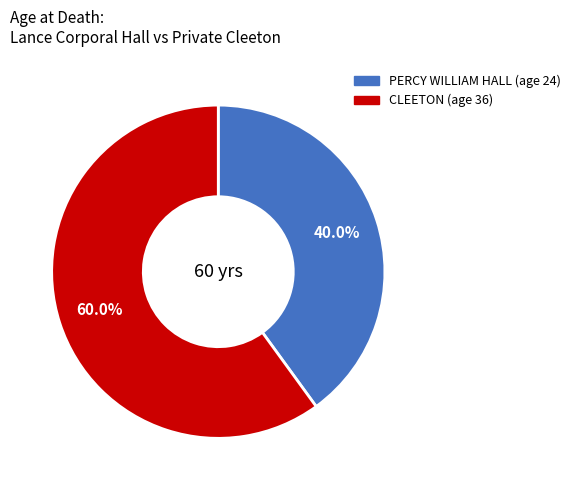

How many segments does this pie chart have?

2